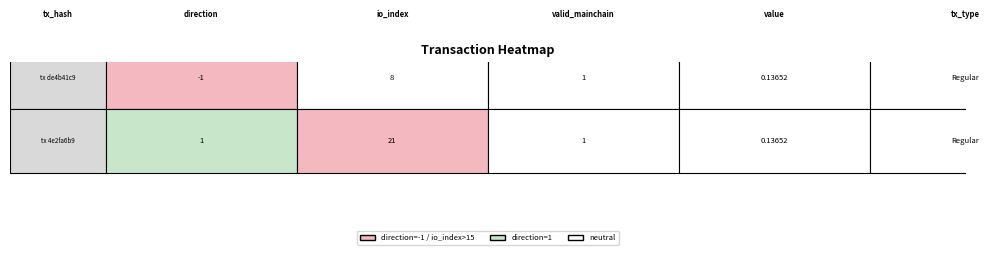

Is it true that value equals 0.1 at 0?

True